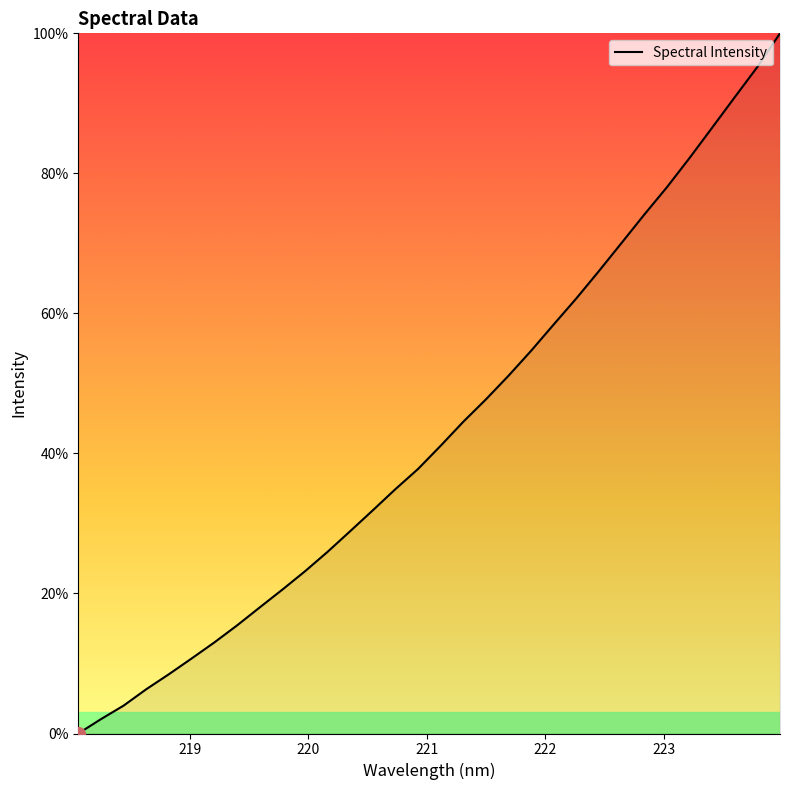

What is the difference between the maximum and minimum values?

100.0